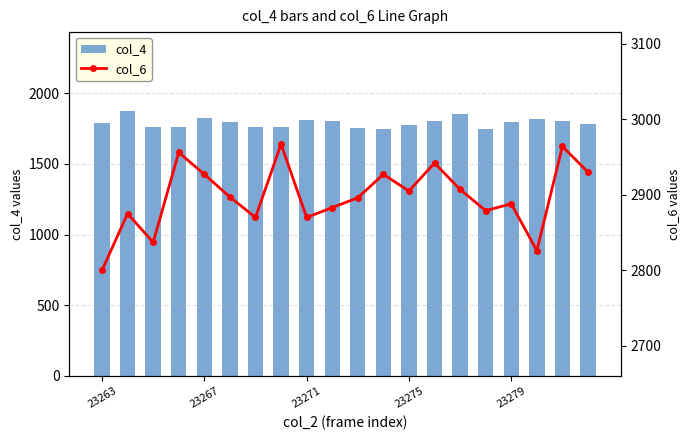

What is the difference between the second highest and second lowest values in the col_4 series?

107